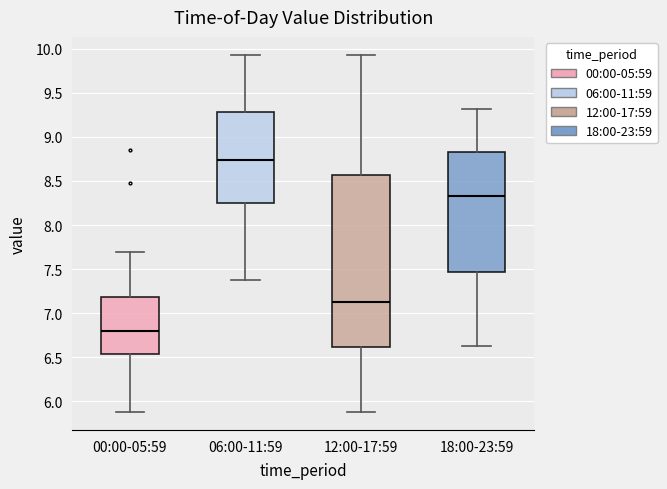

Which box's median line is the lowest?

00:00-05:59